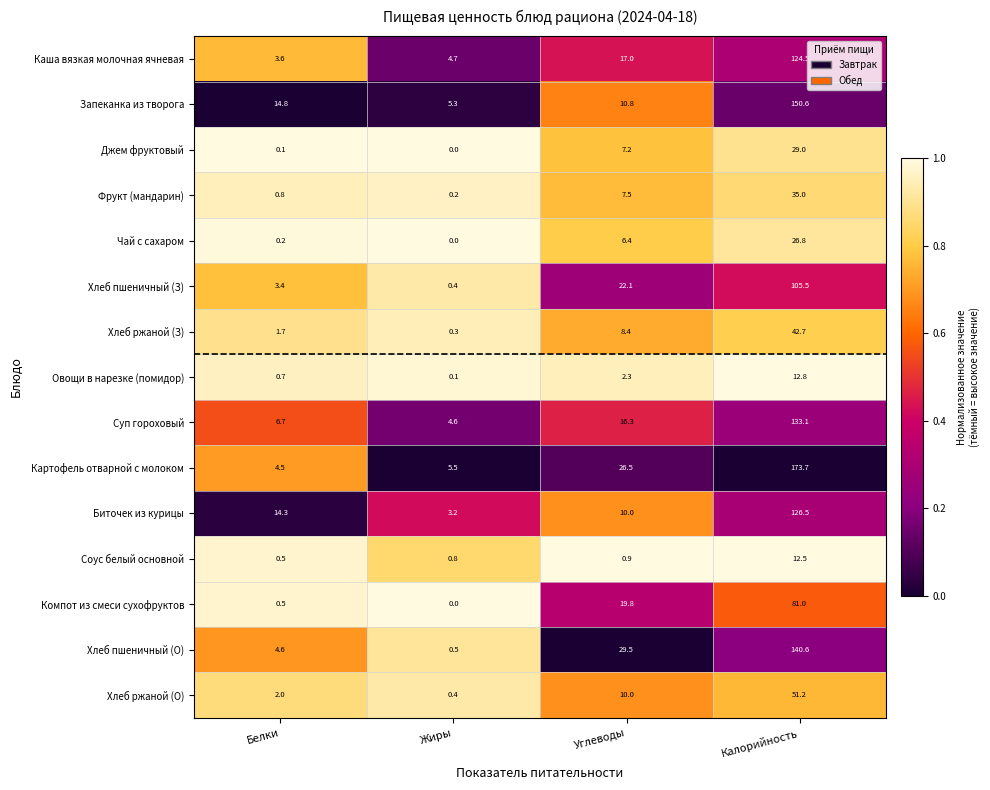

What is the difference between the highest and lowest values at Белки?

14.7